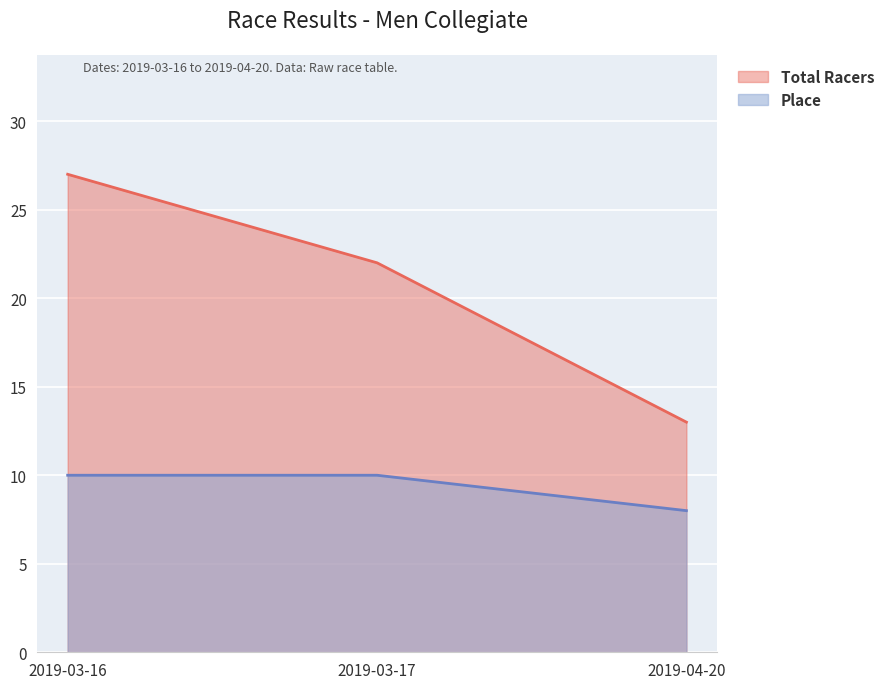

What is the label of the 1st point from the left?

2019-03-16